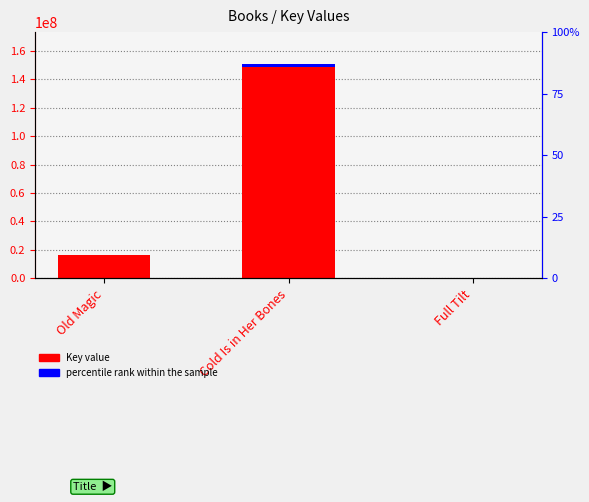

What is the difference between the values at Cold Is in Her Bones and Full Tilt?

150255717